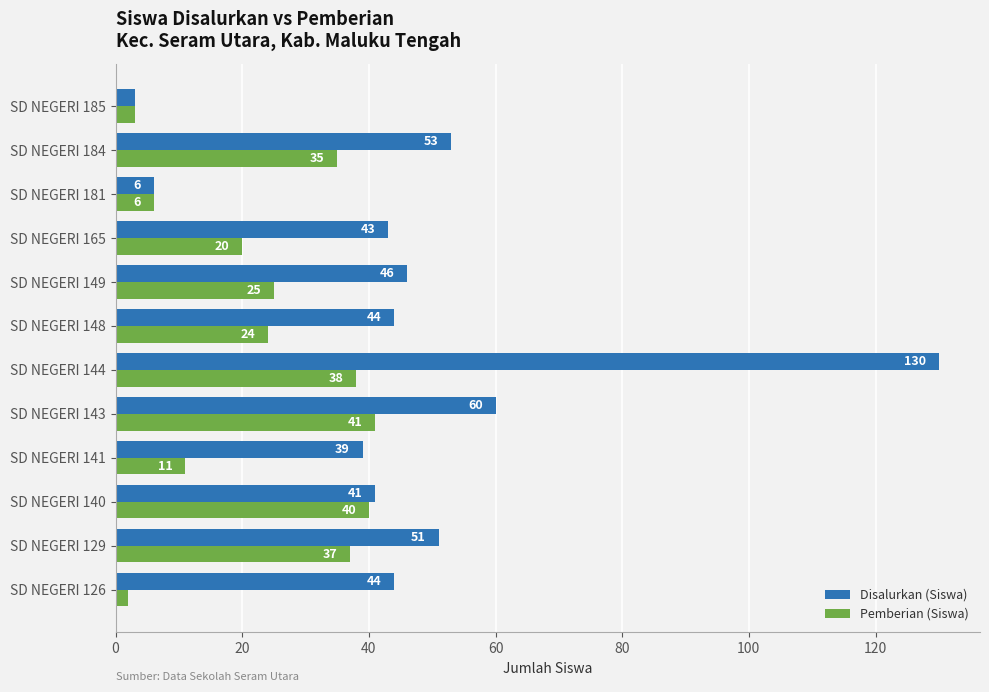

What is the sum of all Pemberian (Siswa) values?

282